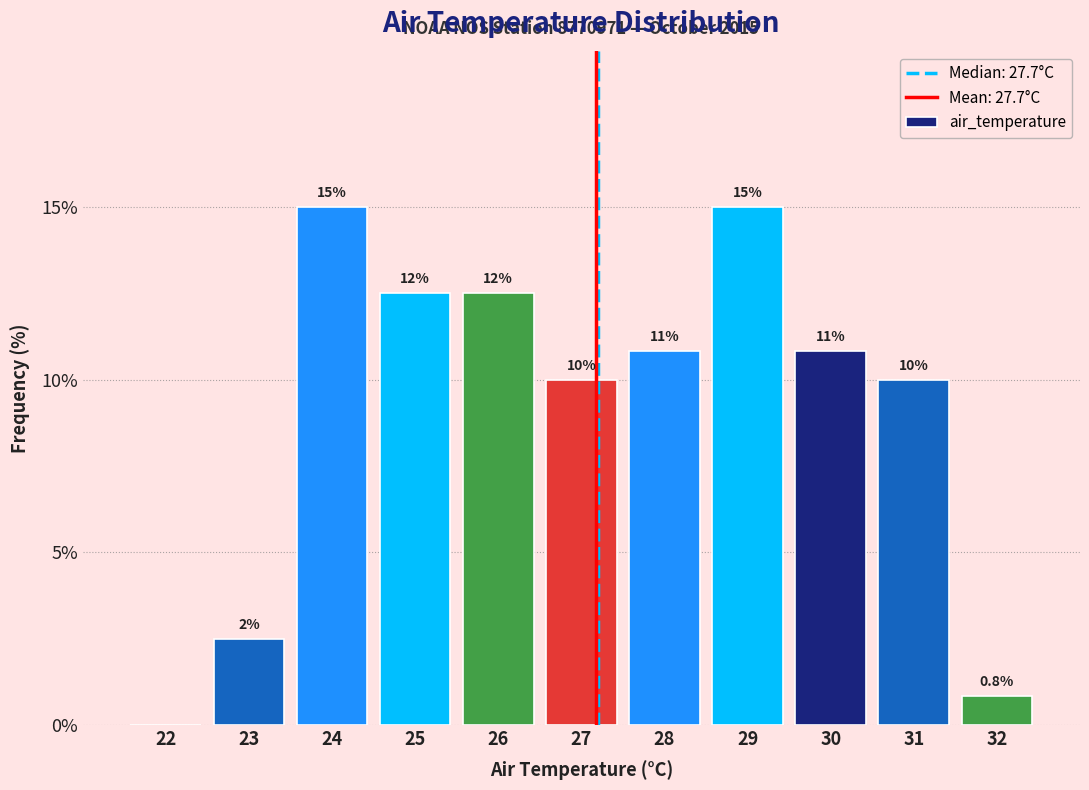

Reading left to right, transcribe all the data shown in this chart.

22=0.0	23=2.5	24=15.0	25=12.5	26=12.5	27=10.0	28=10.8	29=15.0	30=10.8	31=10.0	32=0.8